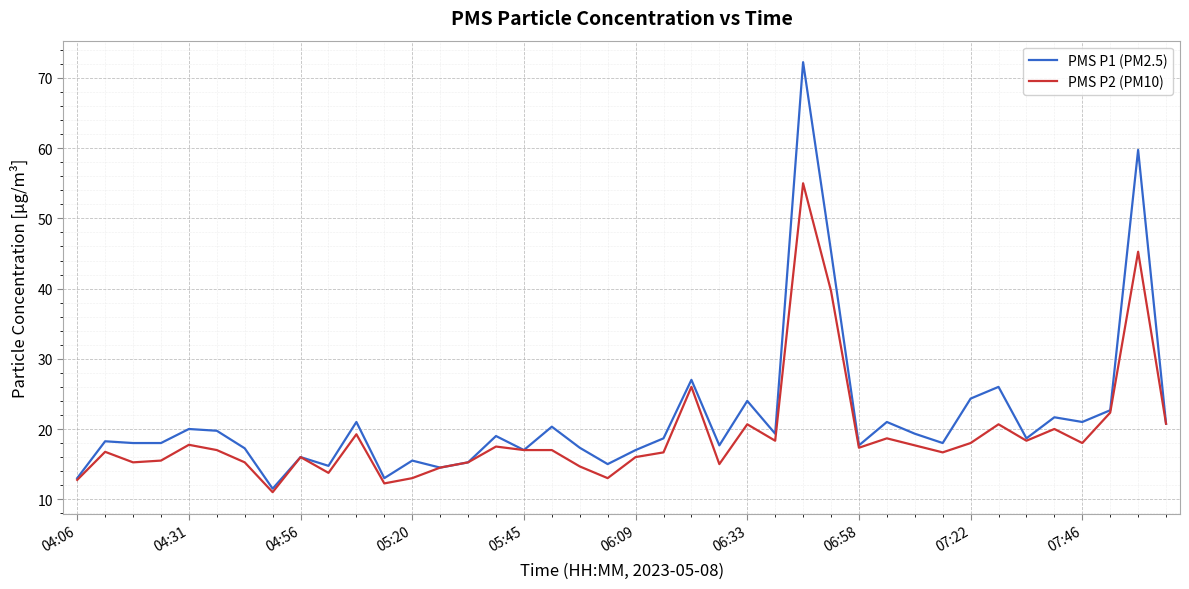

List the series in order of their peak value, lowest first.

PMS P2 (PM10), PMS P1 (PM2.5)